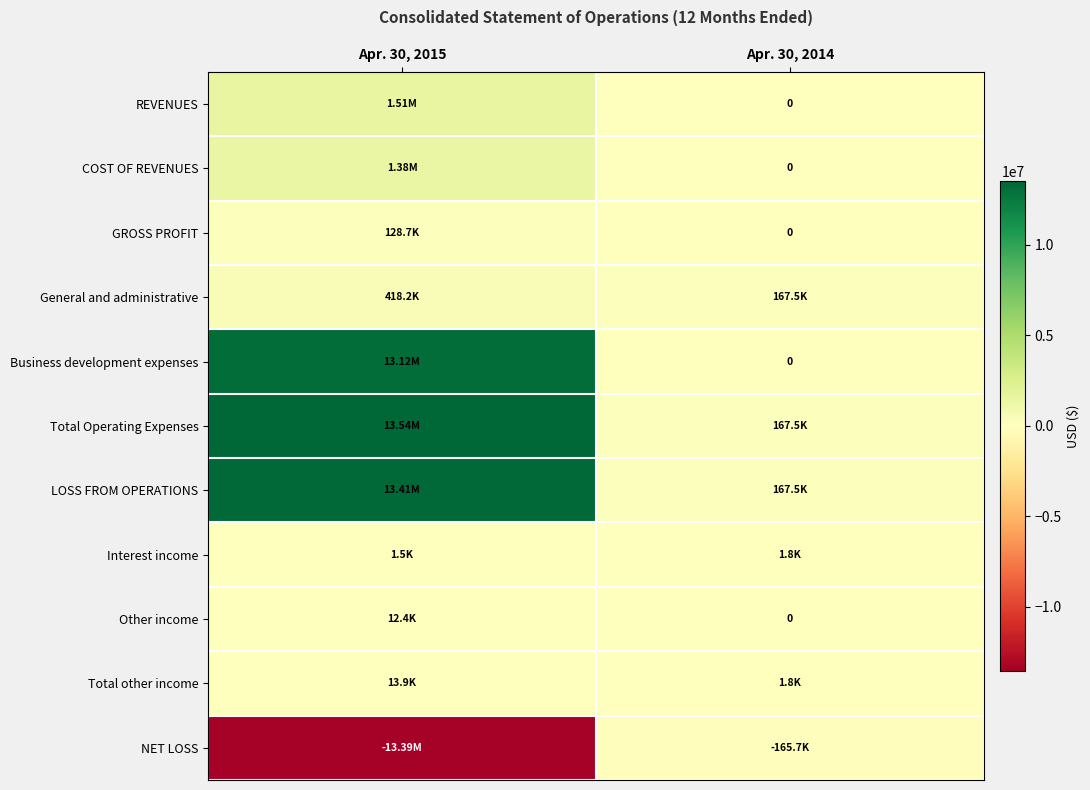

Which category has the highest value in the LOSS FROM OPERATIONS series?

Apr. 30, 2015